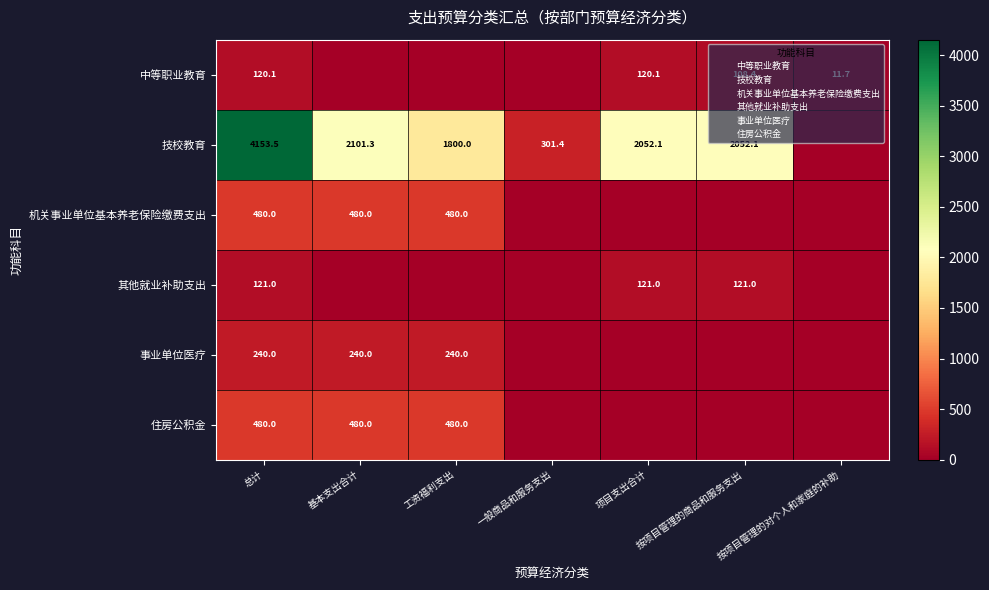

Which series changed the most between 工资福利支出 and 按项目管理的商品和服务支出?

机关事业单位基本养老保险缴费支出